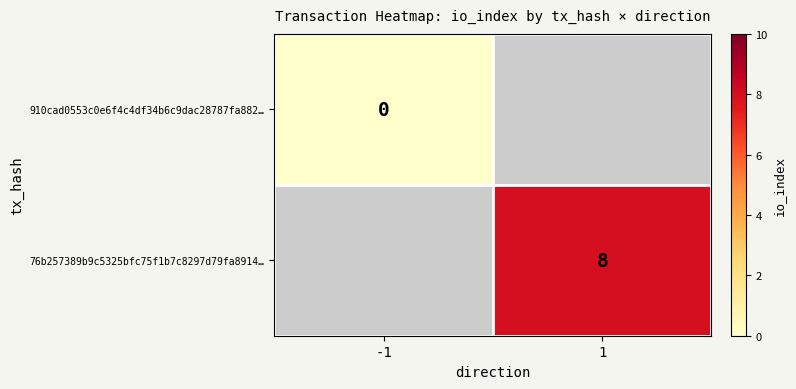

True or false: 76b257389b9c5325bfc75f1b7c8297d79fa8914… has a value of 8 at 1.

True